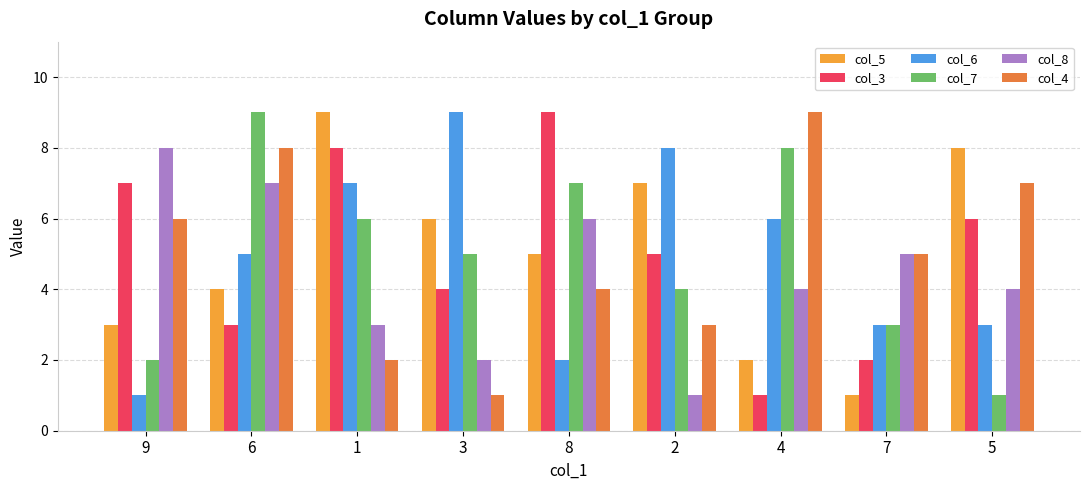

Is the value of col_3 at 3 greater than the value of col_4 at 1?

Yes